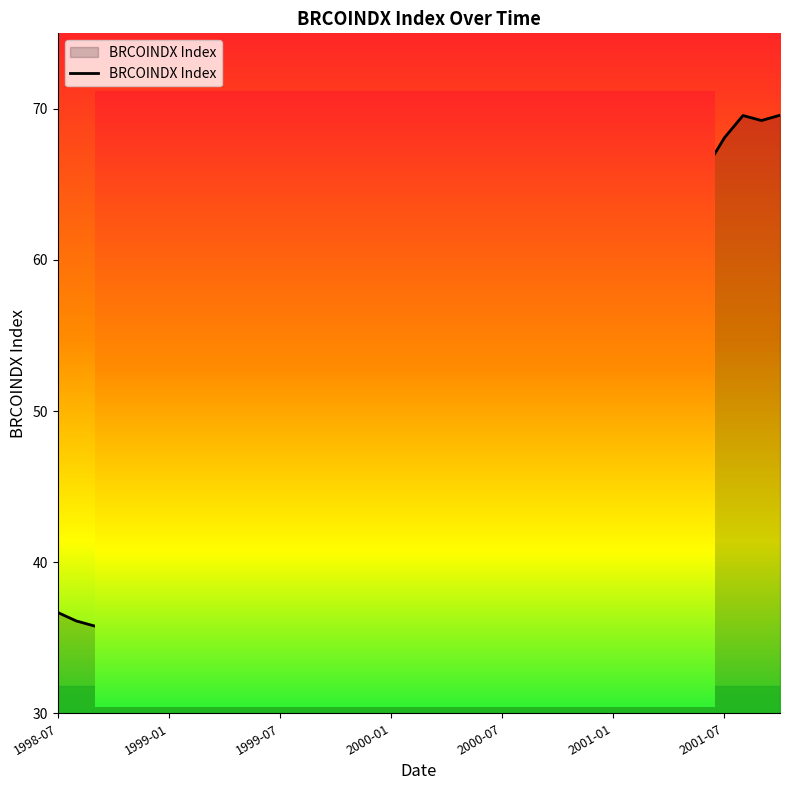

What is the smallest value displayed?

34.8